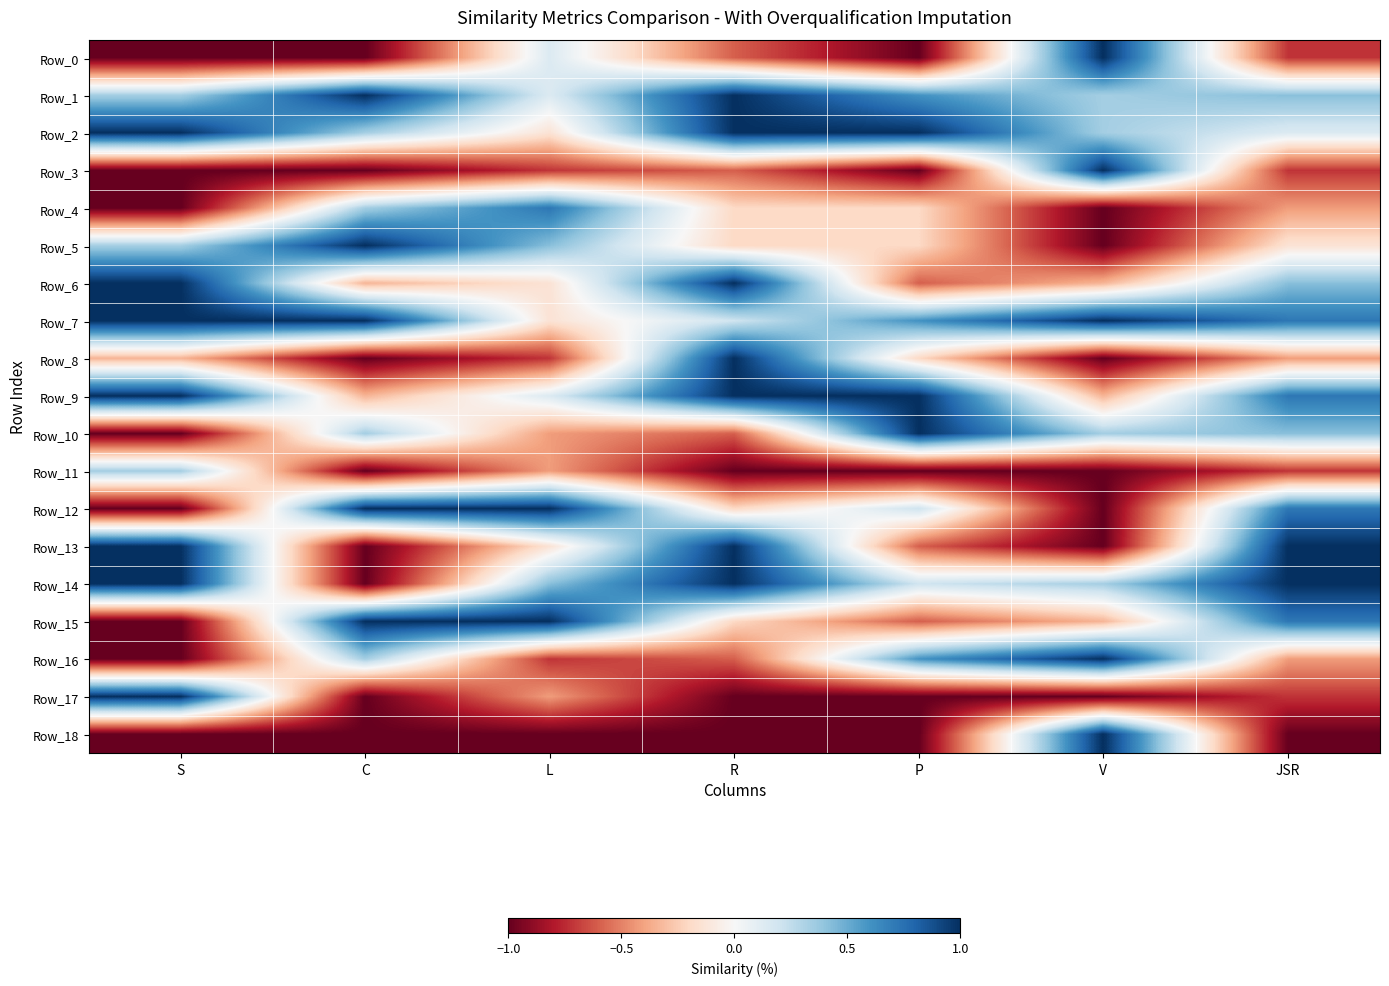

At how many categories does at least one series exceed 0?

7